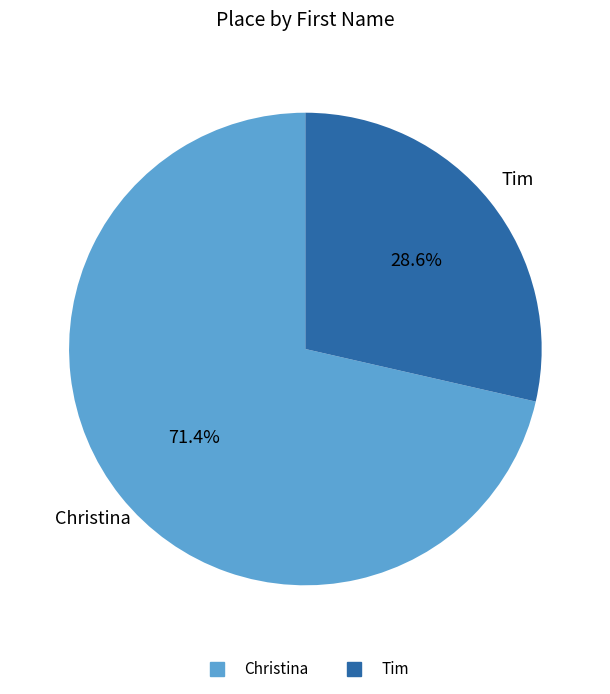

Count the number of slices in the pie.

2